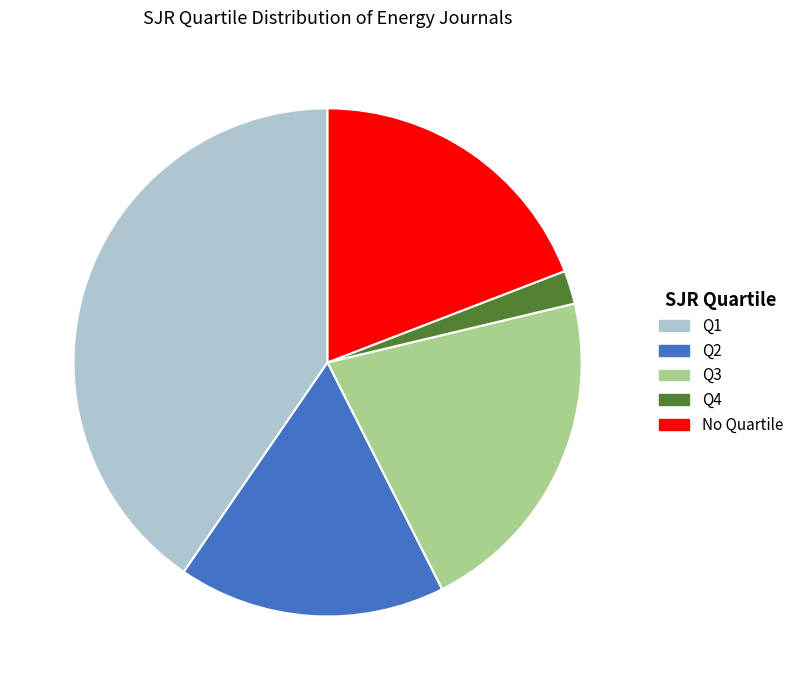

Which slice is the smallest?

Q4